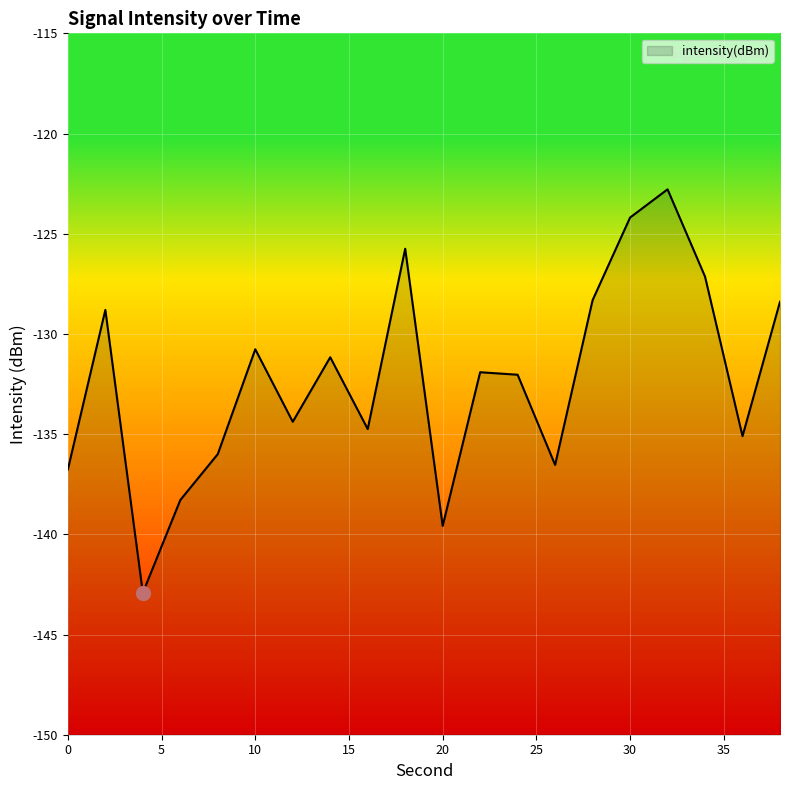

Reading left to right, list all the values displayed in this chart.

-136.8	-128.8	-142.9	-138.3	-136.0	-130.8	-134.4	-131.2	-134.7	-125.7	-139.6	-131.9	-132.0	-136.5	-128.3	-124.2	-122.8	-127.1	-135.1	-128.4